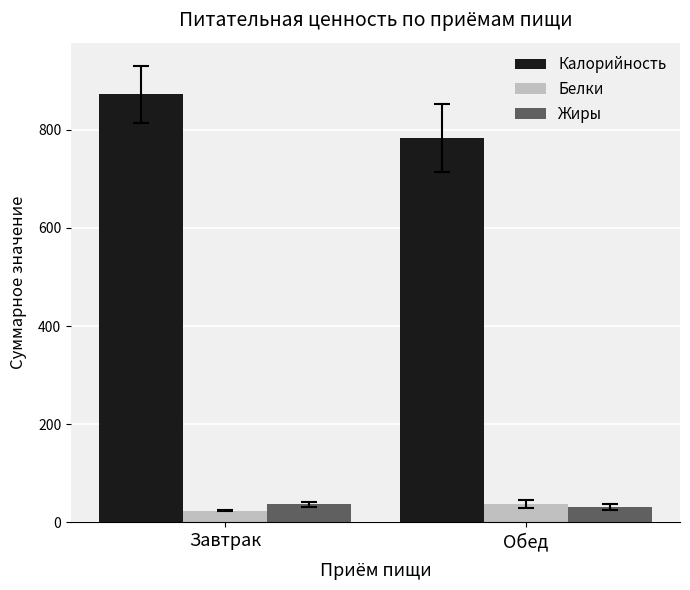

Where is Белки nearest to the value 30?

Завтрак